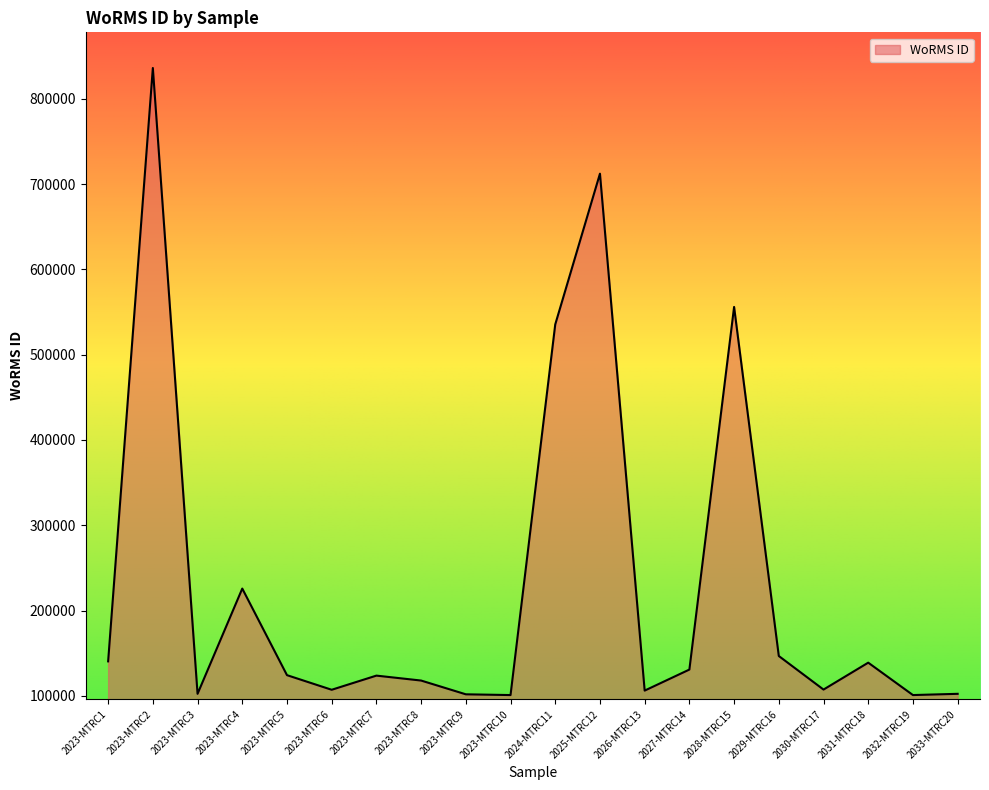

Where is the first local maximum?

2023-MTRC2